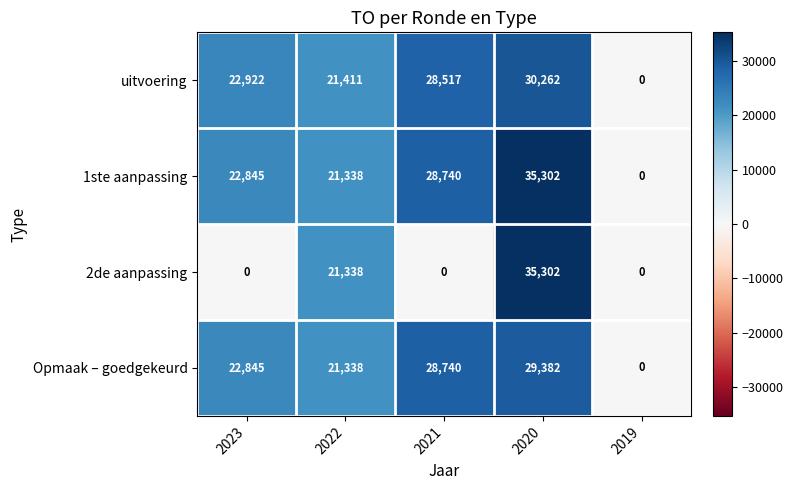

Which series has the largest total across all categories?

1ste aanpassing